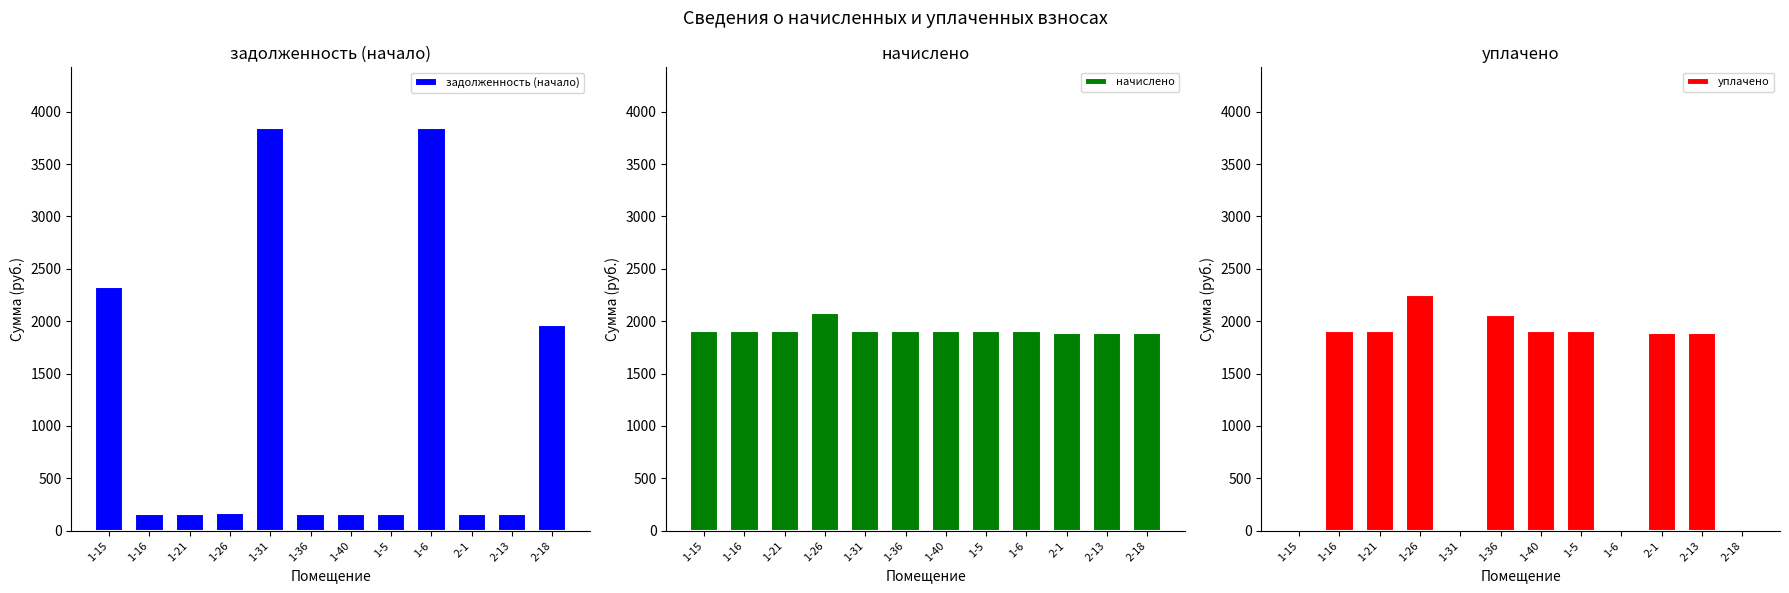

How many categories are shown in the chart?

12